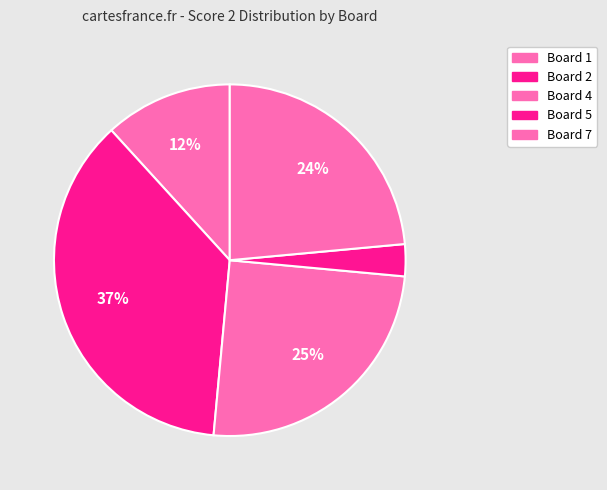

What is the smallest slice in the pie chart?

Board 5